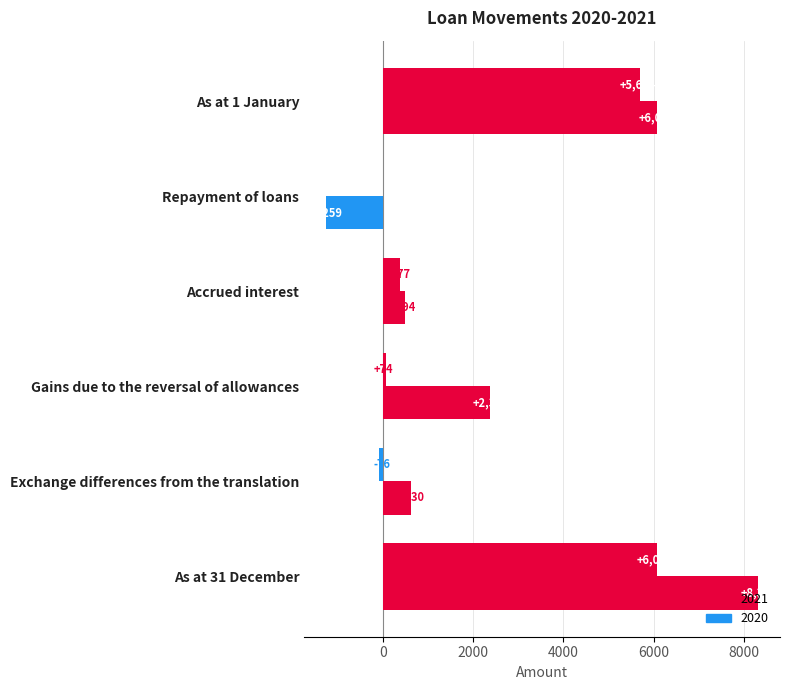

Reading left to right, extract all data points from this chart.

2021: 6069	-1259	494	2380	630	8314
2020: 5694	0	377	74	-76	6069